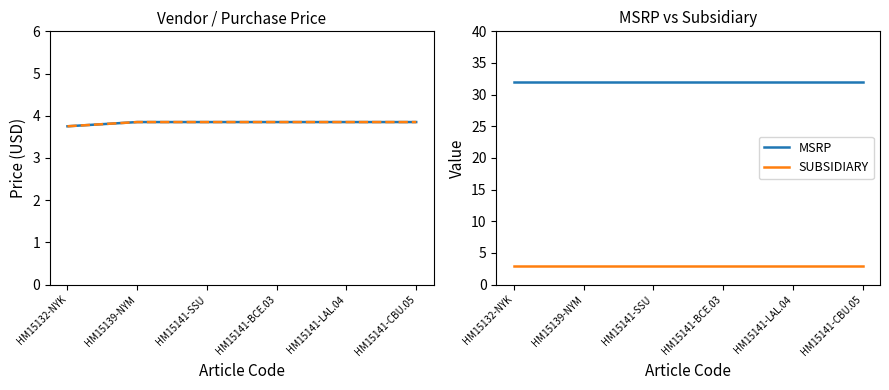

True or false: VENDOR PURCHASE PRICE and SUBSIDIARY cross at least once.

False